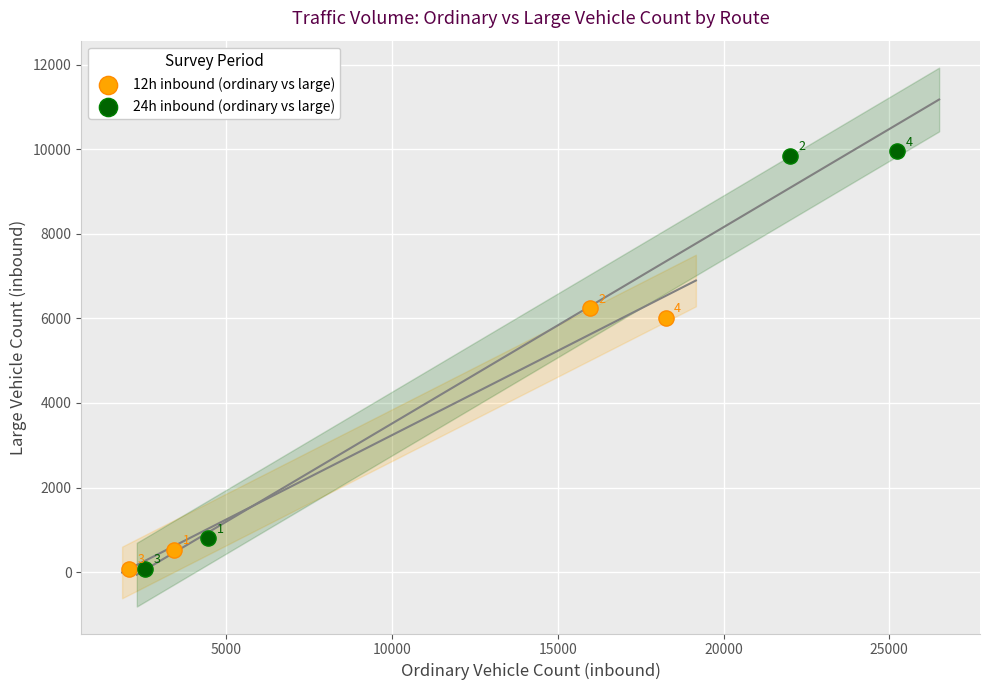

Which series has the largest Y range (max minus min)?

24h inbound (ordinary vs large)